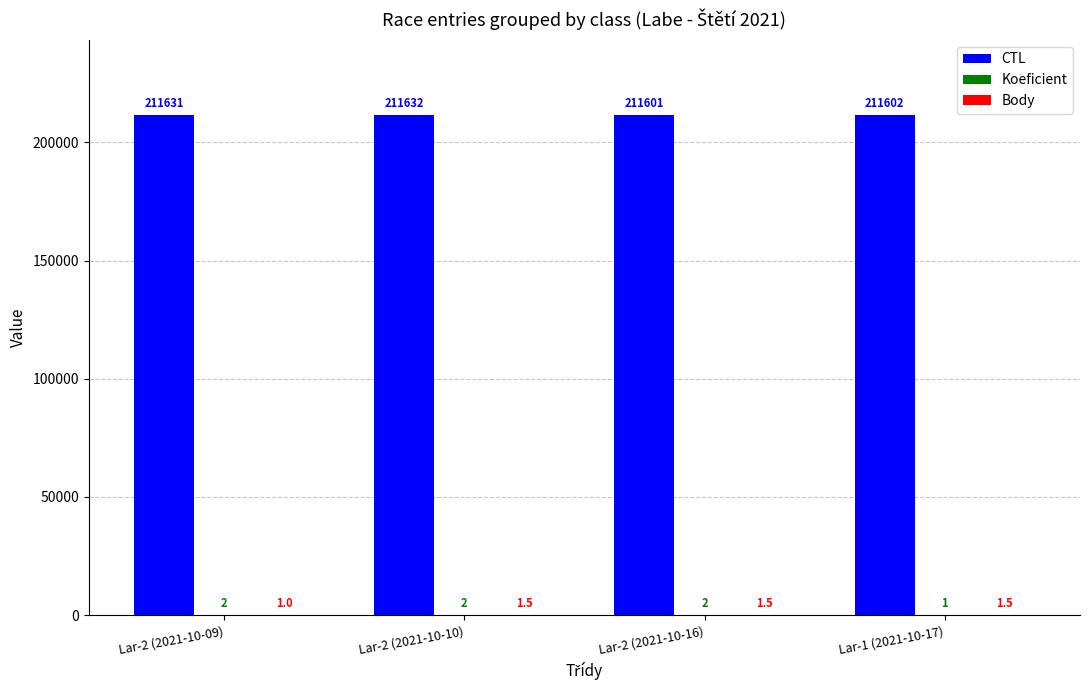

Are the bars grouped side by side (vs. stacked)?

Yes